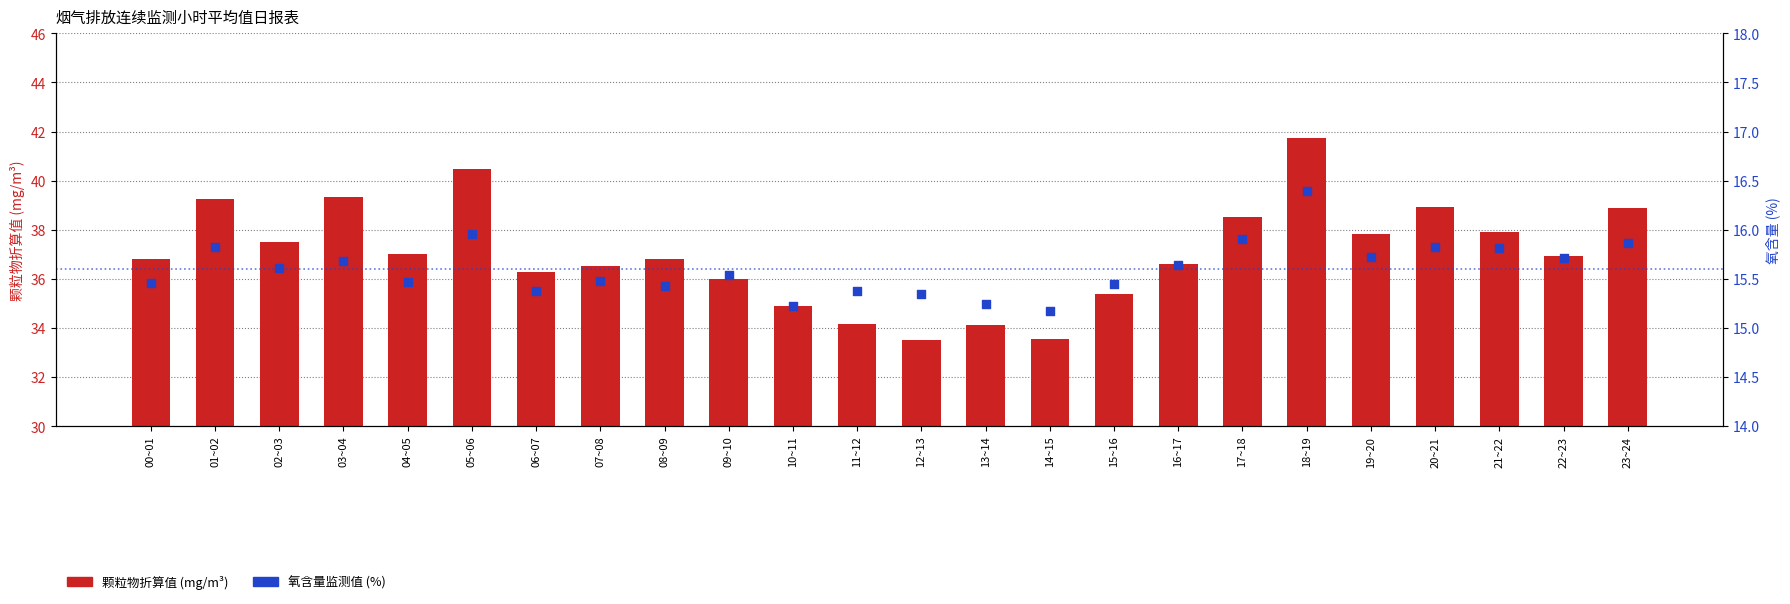

Which series reaches the minimum Y coordinate?

氧含量监测值